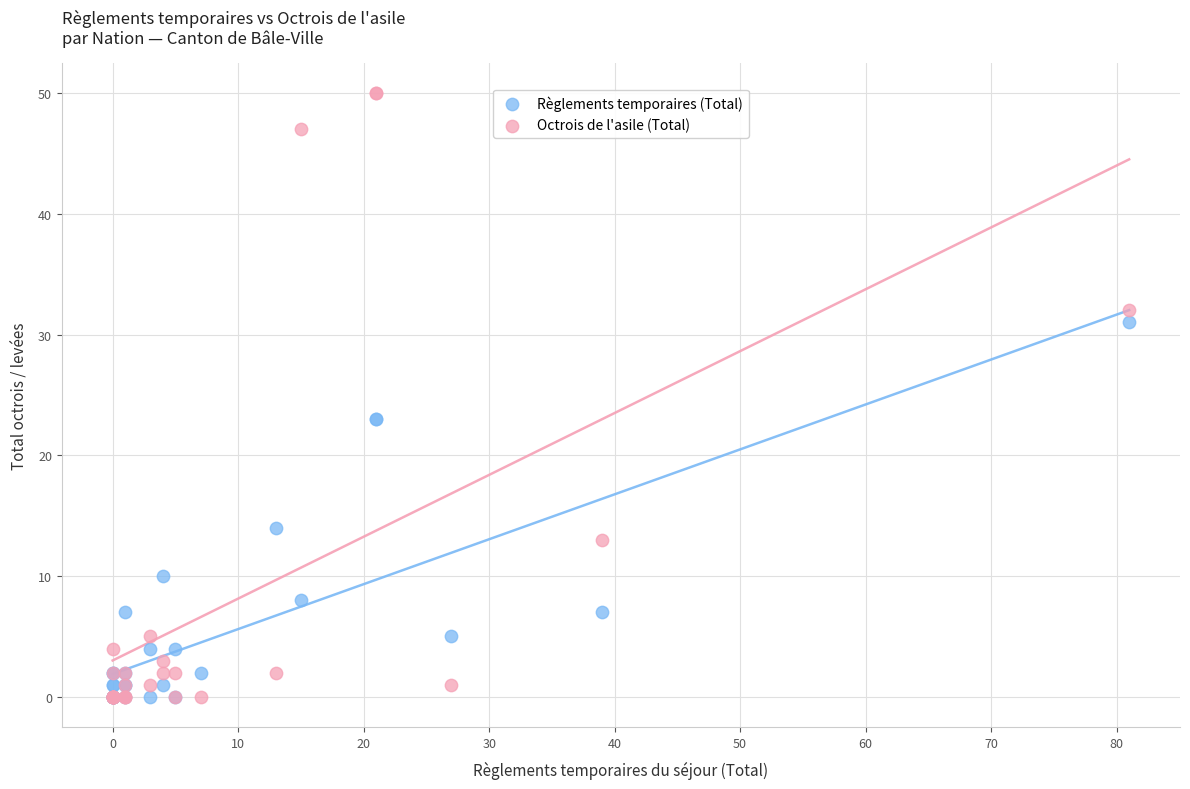

In the Règlements temporaires (Total) series, what Y value is closest to 15?

14